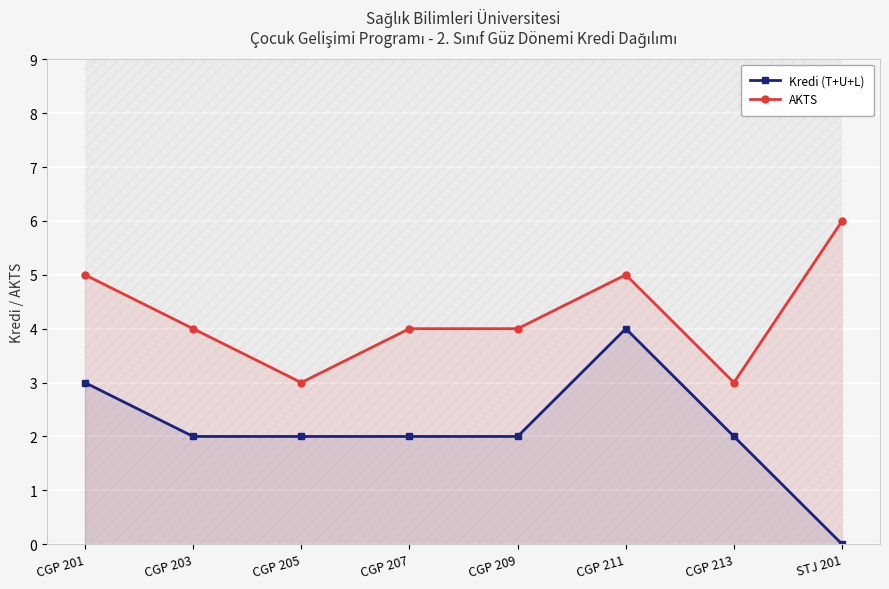

True or false: AKTS and Kredi (T+U+L) cross at least once.

False